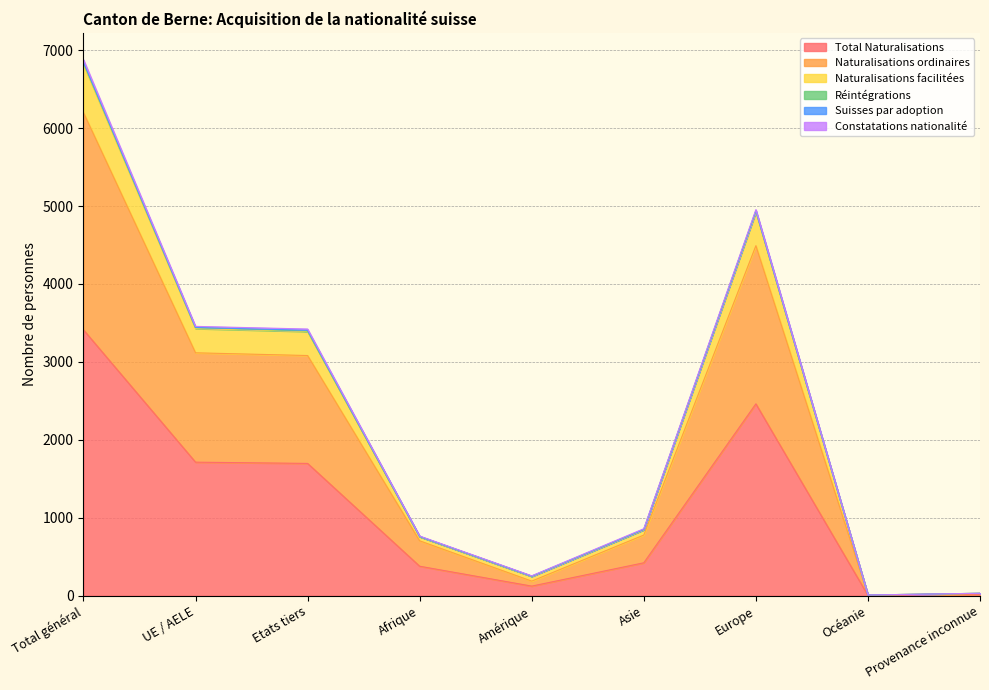

Does the chart display data point markers on the line(s)?

No